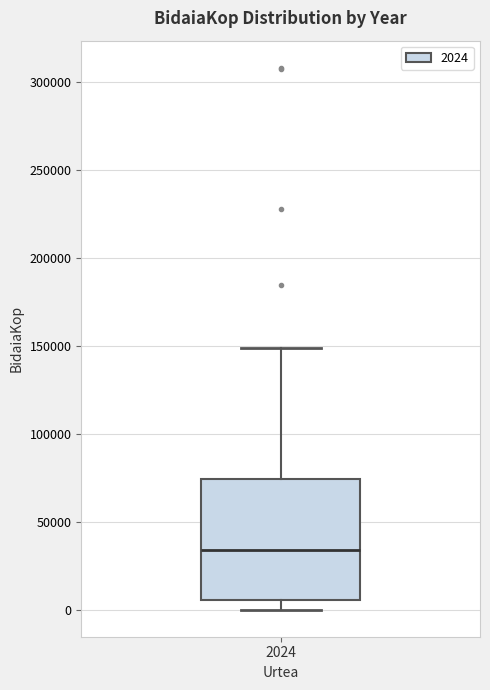

Where is the upper edge of the box at x = 2024 on the y-axis? The values are not printed on the chart, so give them approximately, as read against the axis.

75000